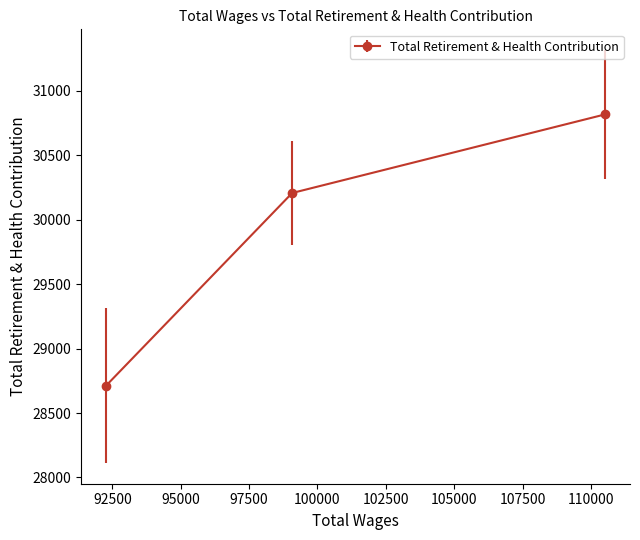

Which label corresponds to the largest value in the chart?

110517.0